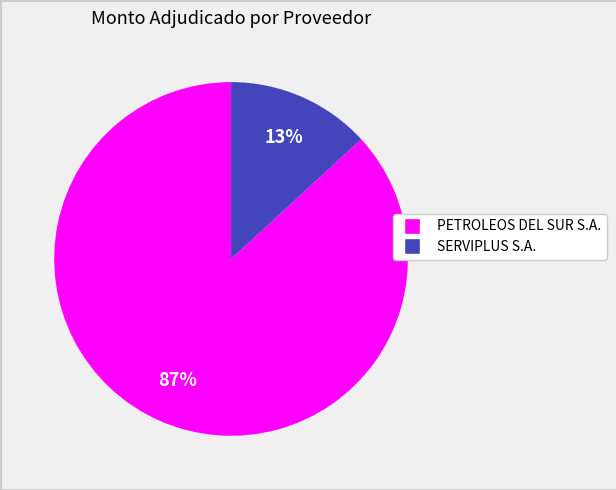

Do PETROLEOS DEL SUR S.A. and SERVIPLUS S.A. together represent more than half of the pie?

Yes